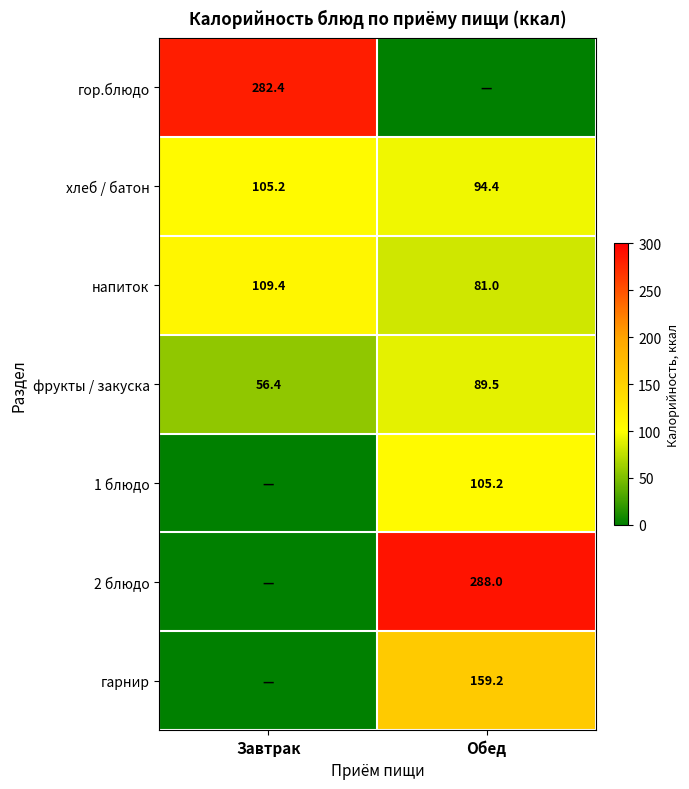

What is the sum of all напиток values?

190.4